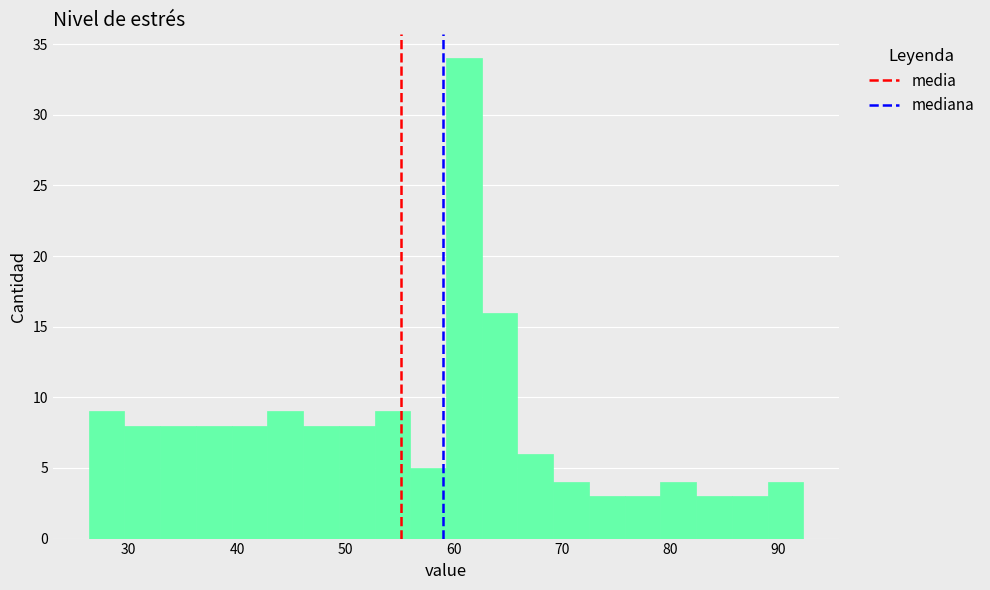

Read against the x-axis, roughly where is the centre of the tallest bar?

61